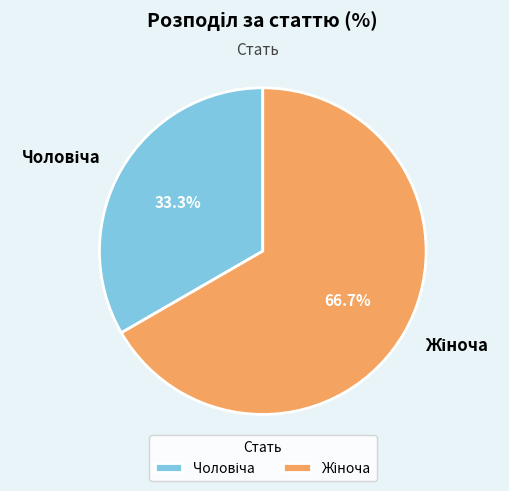

Does any single category account for the majority?

Yes